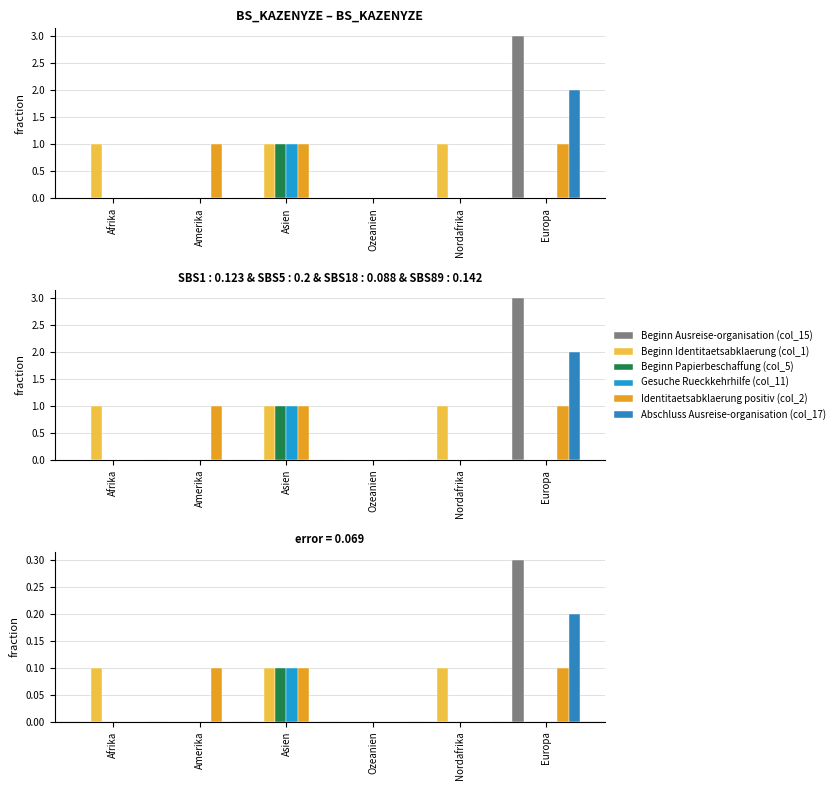

How many bars are there in each group?

6